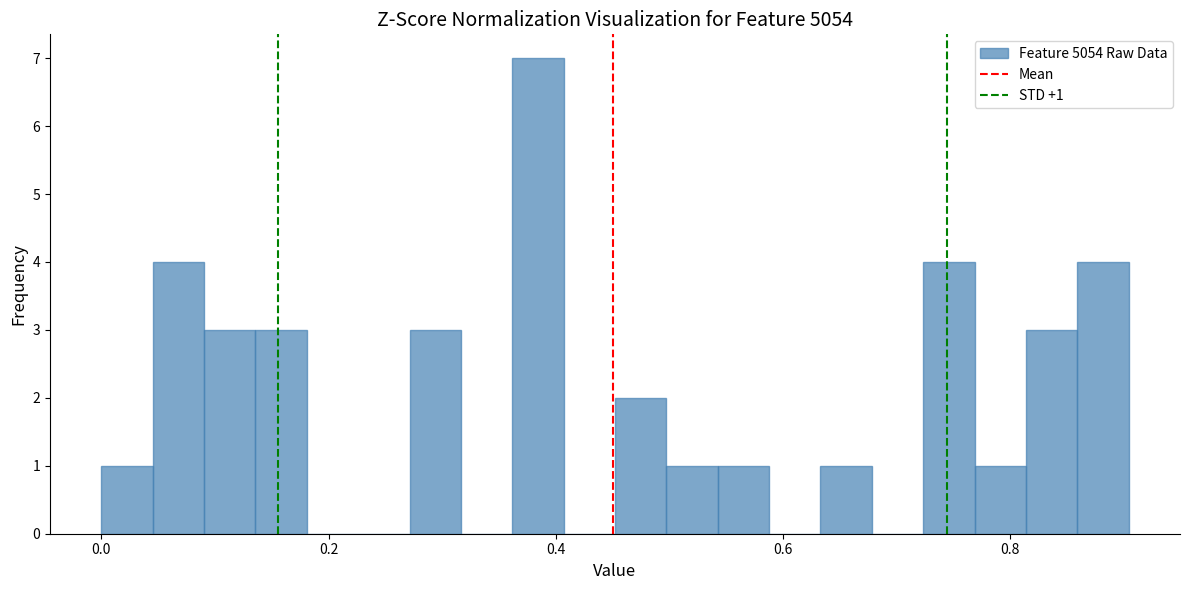

Read against the x-axis, roughly where is the centre of the tallest bar?

0.38